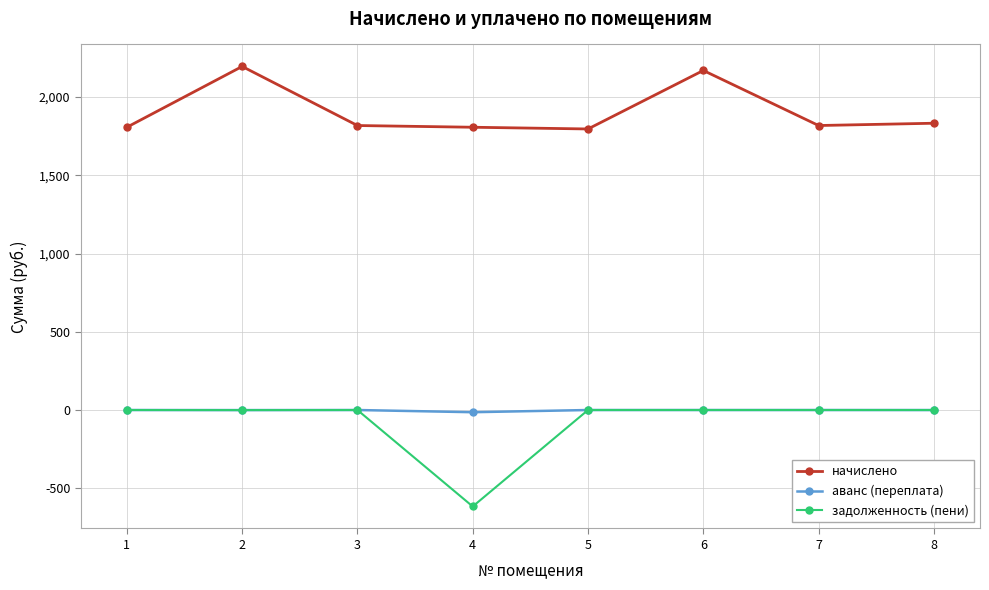

How many data points in начислено are above 1818?

5